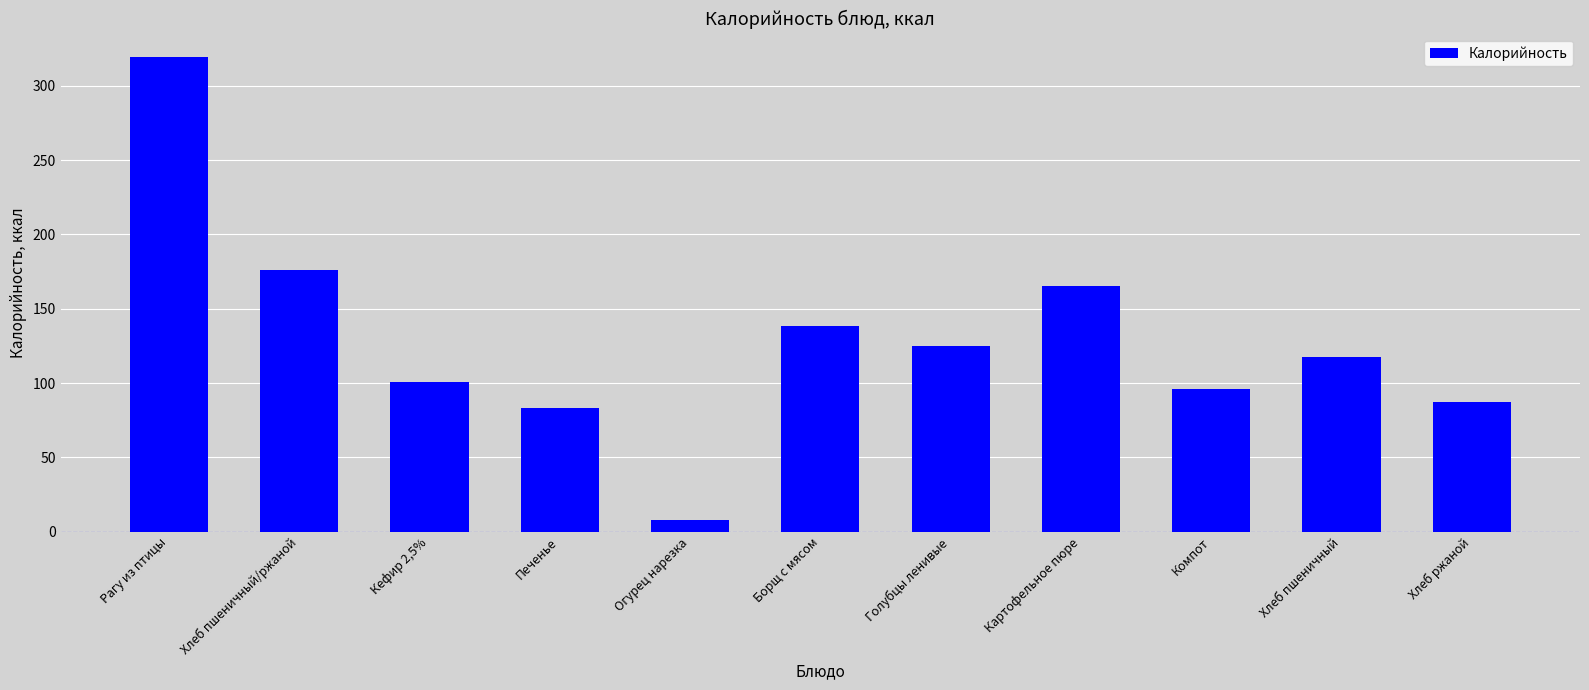

Where does the data first go above 117?

Рагу из птицы